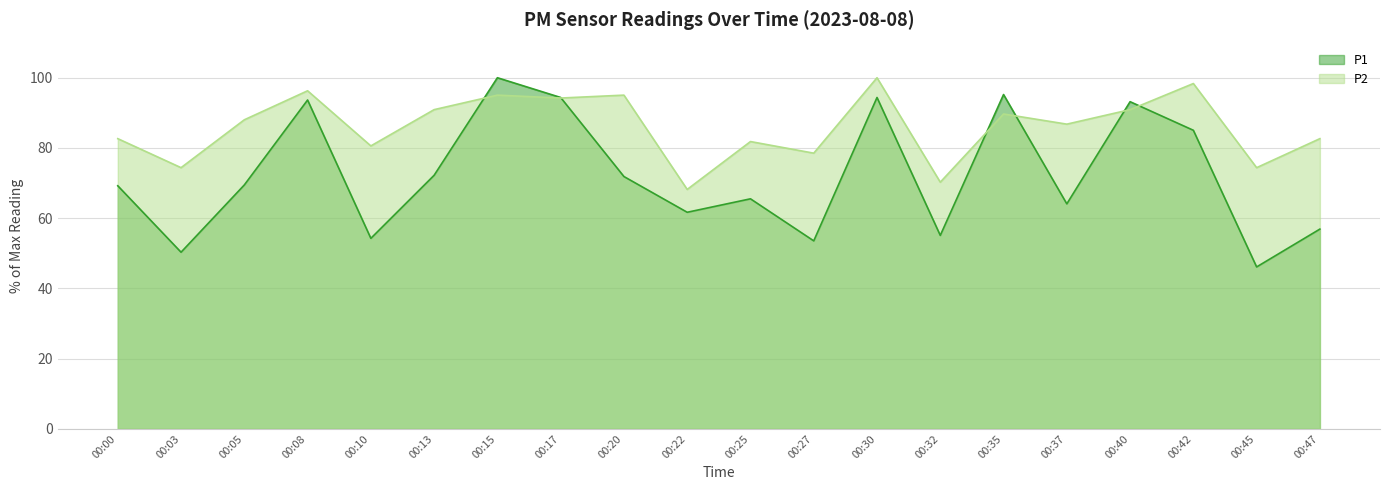

What is the sum of the P1 values at 00:08 and 00:00?

162.9